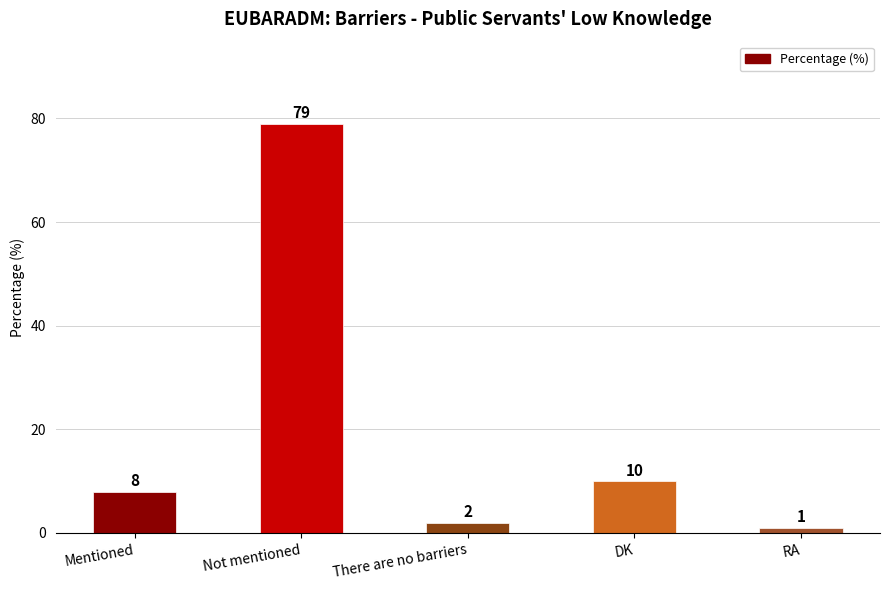

Read the value at DK.

10